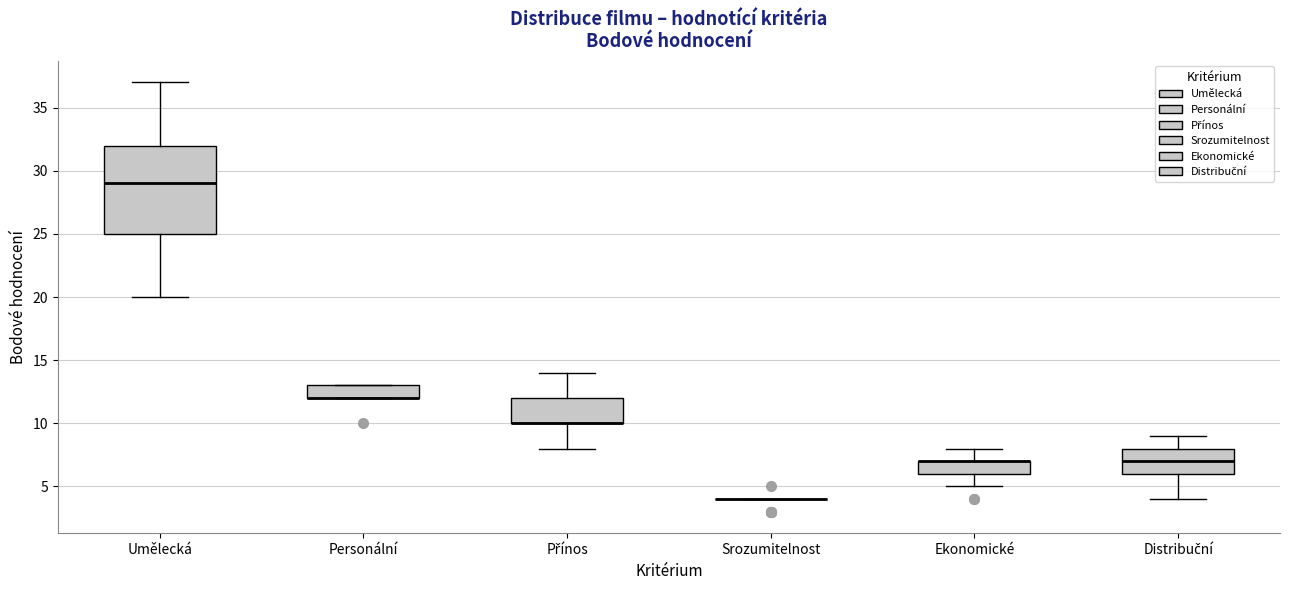

Where is the upper edge of the box for Personální on the y-axis? The values are not printed on the chart, so give them approximately, as read against the axis.

13